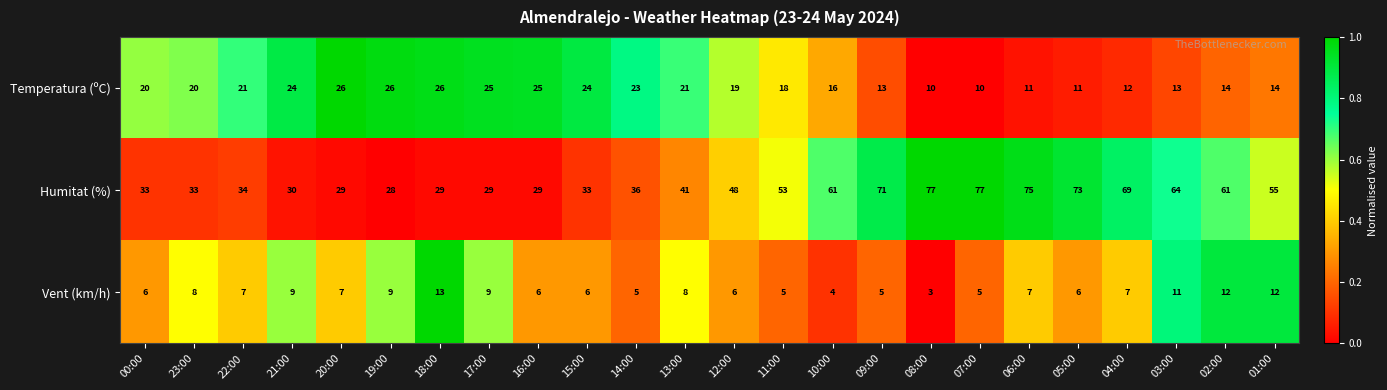

At 21:00, list the series in order from smallest to largest.

Vent (km/h), Temperatura (ºC), Humitat (%)